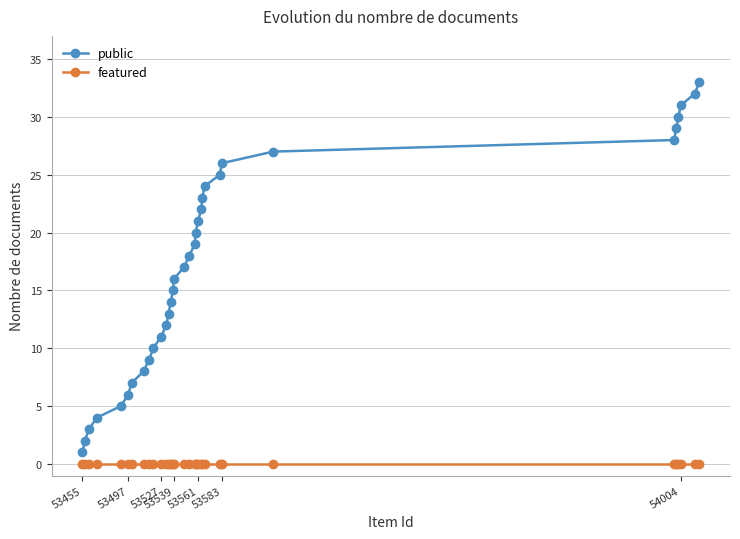

Rank the series by their average value, from lowest to highest.

featured, public